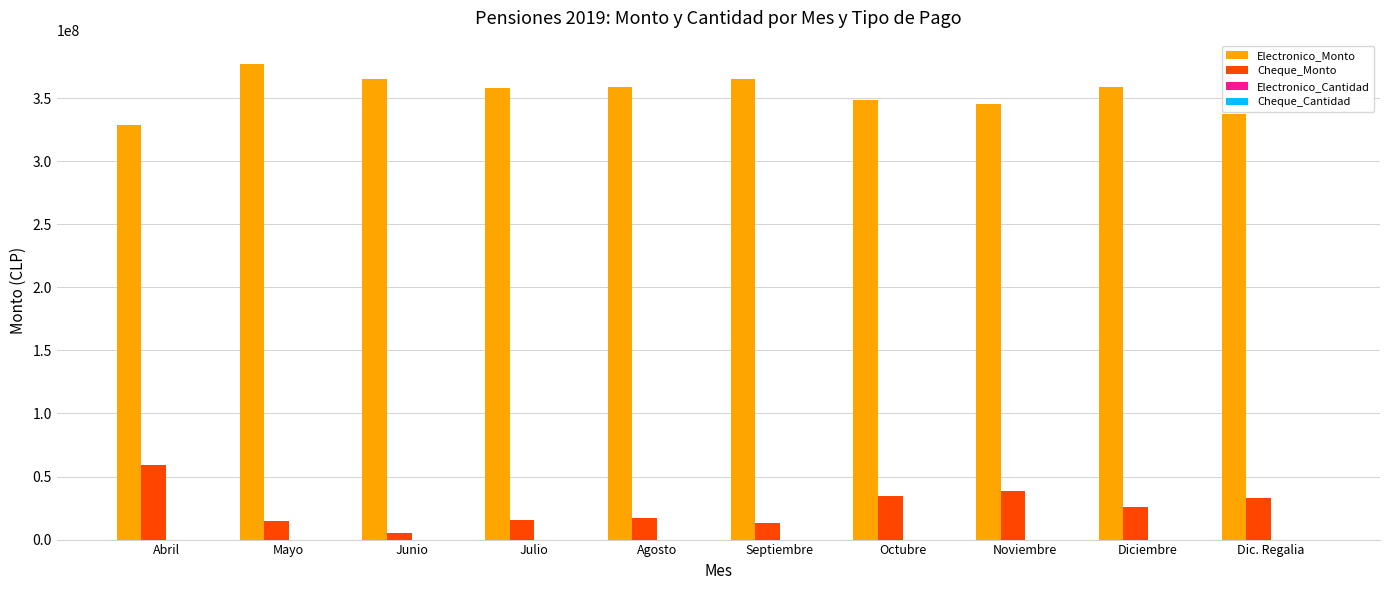

Are the bars horizontal?

No